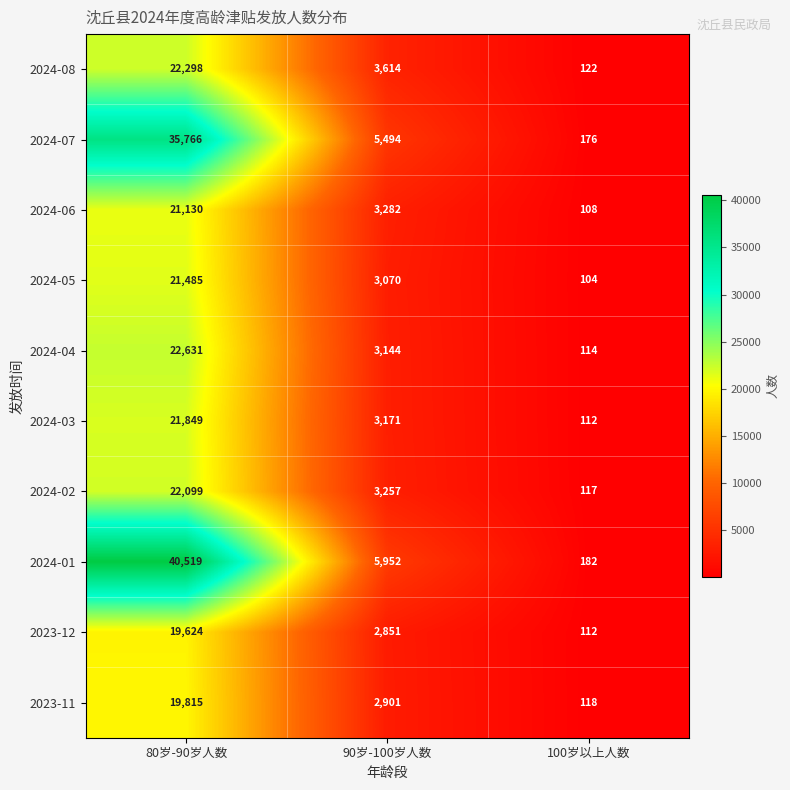

Which series has the largest total across all categories?

2024-01